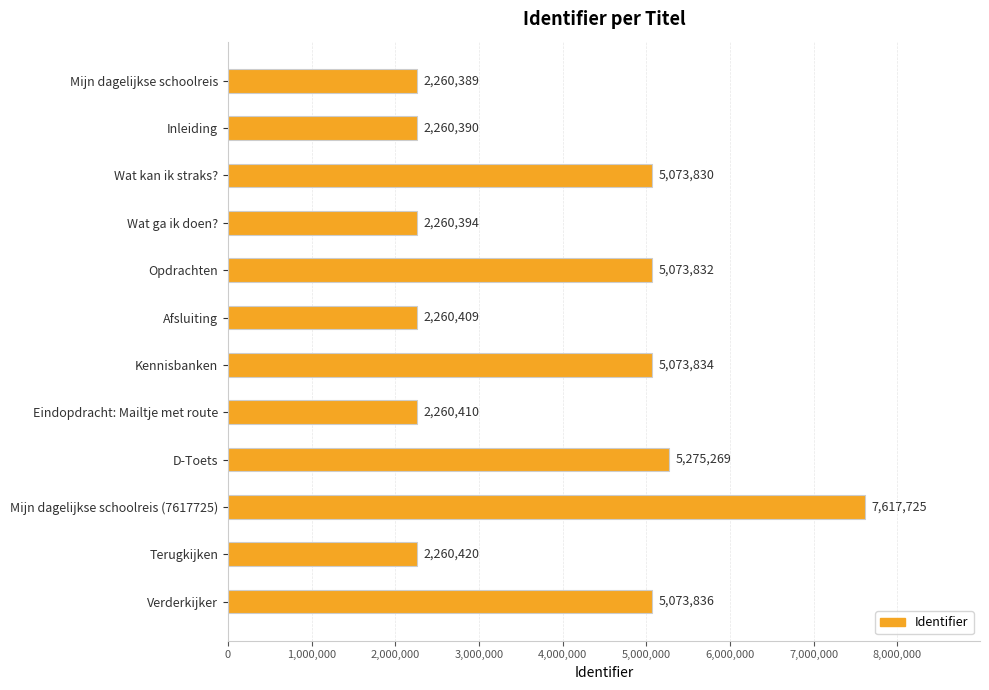

Reading top to bottom, transcribe all the data shown in this chart.

Mijn dagelijkse schoolreis=2260389	Inleiding=2260390	Wat kan ik straks?=5073830	Wat ga ik doen?=2260394	Opdrachten=5073832	Afsluiting=2260409	Kennisbanken=5073834	Eindopdracht: Mailtje met route=2260410	D-Toets=5275269	Mijn dagelijkse schoolreis (7617725)=7617725	Terugkijken=2260420	Verderkijker=5073836